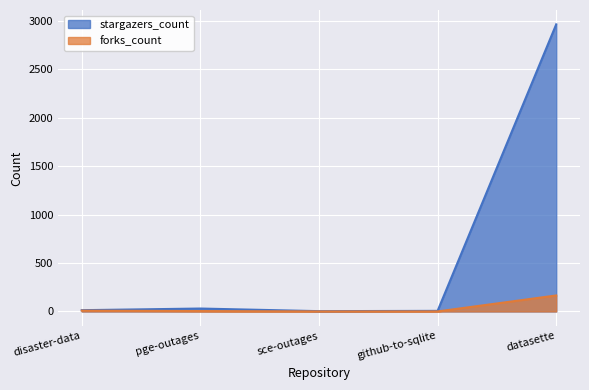

What is the label of the 4th point from the left?

github-to-sqlite